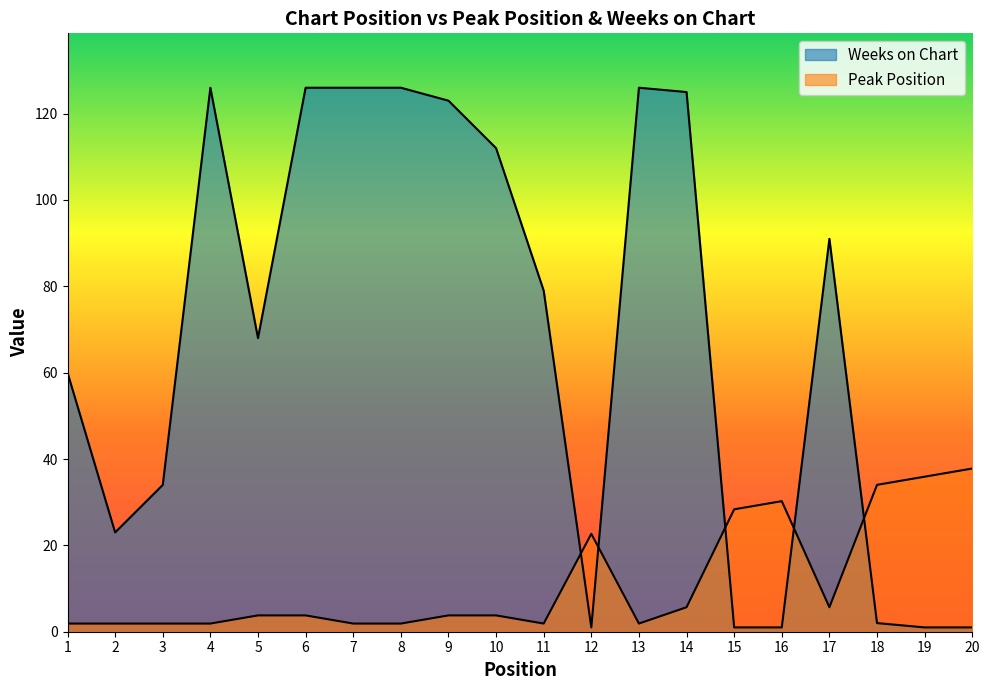

Reading left to right, what are all the values shown in this chart?

Peak Position: 1.9	1.9	1.9	1.9	3.8	3.8	1.9	1.9	3.8	3.8	1.9	22.7	1.9	5.7	28.3	30.2	5.7	34.0	35.9	37.8
Weeks on Chart: 60.0	23.0	34.0	126.0	68.0	126.0	126.0	126.0	123.0	112.0	79.0	1.0	126.0	125.0	1.0	1.0	91.0	2.0	1.0	1.0